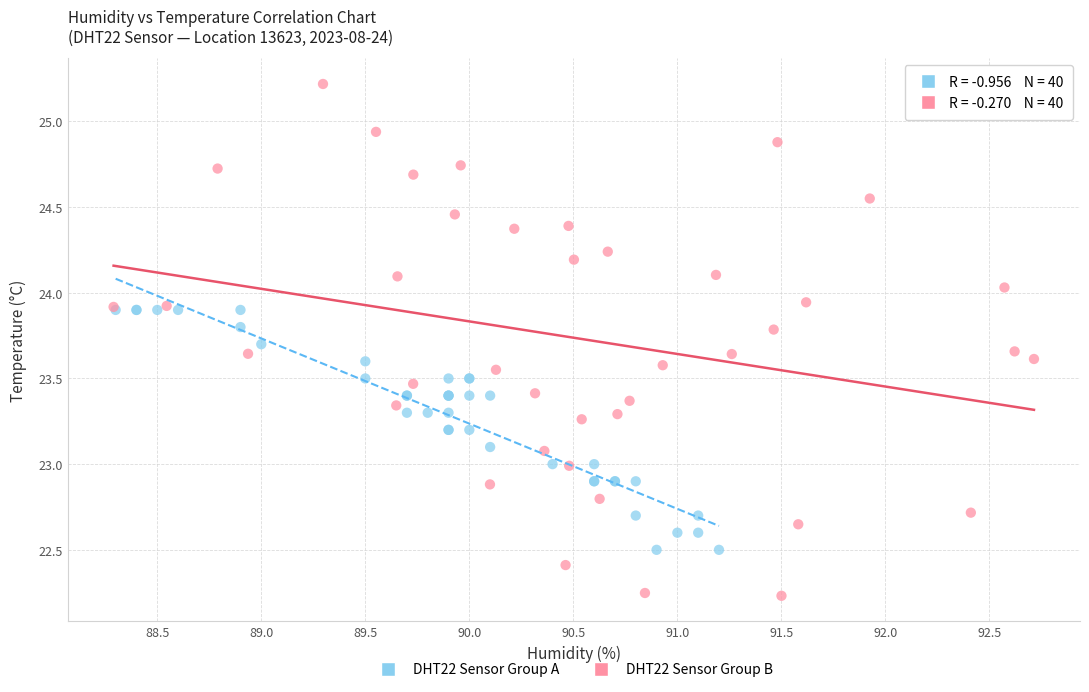

Which series has the widest spread of Y values?

DHT22 Sensor Group B